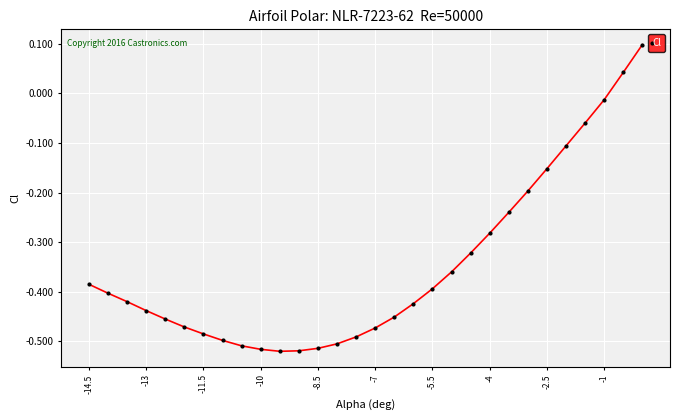

What is the difference between the maximum and second lowest values?

0.6